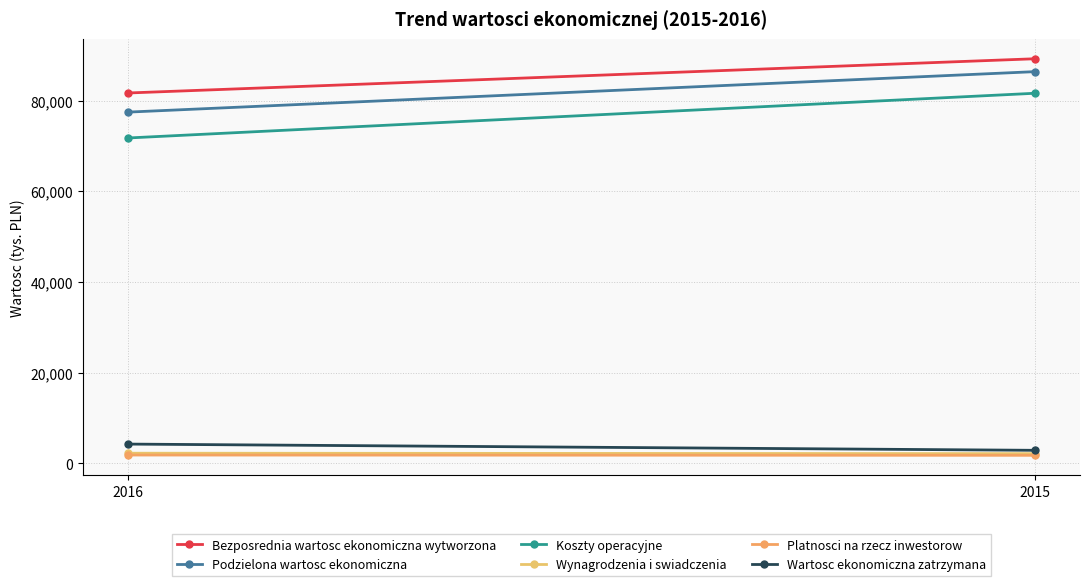

Which category has the highest value across all series?

2015